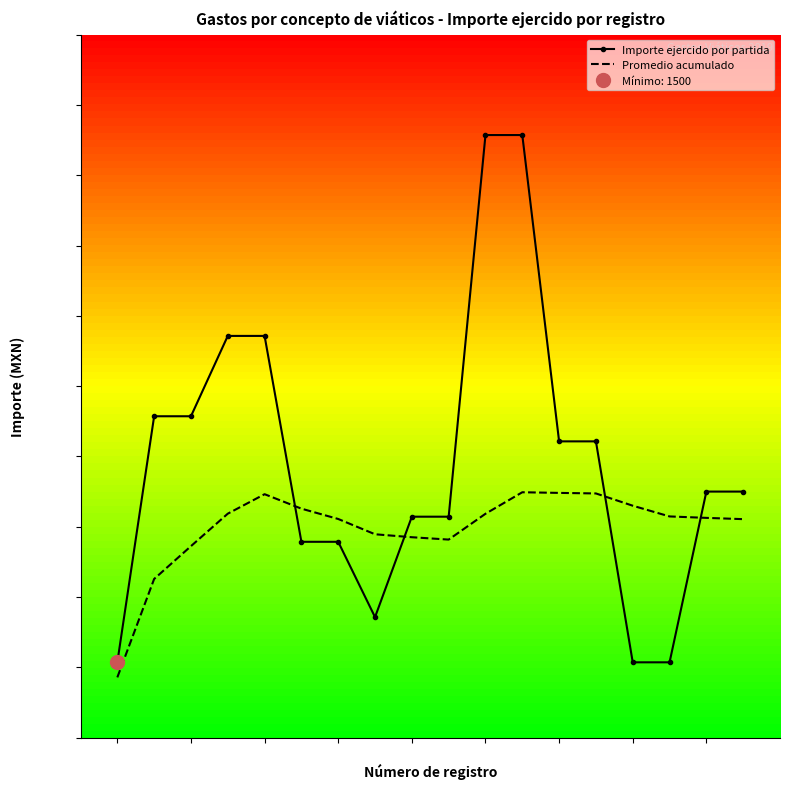

True or false: Promedio acumulado and Importe ejercido por partida cross at least once.

True